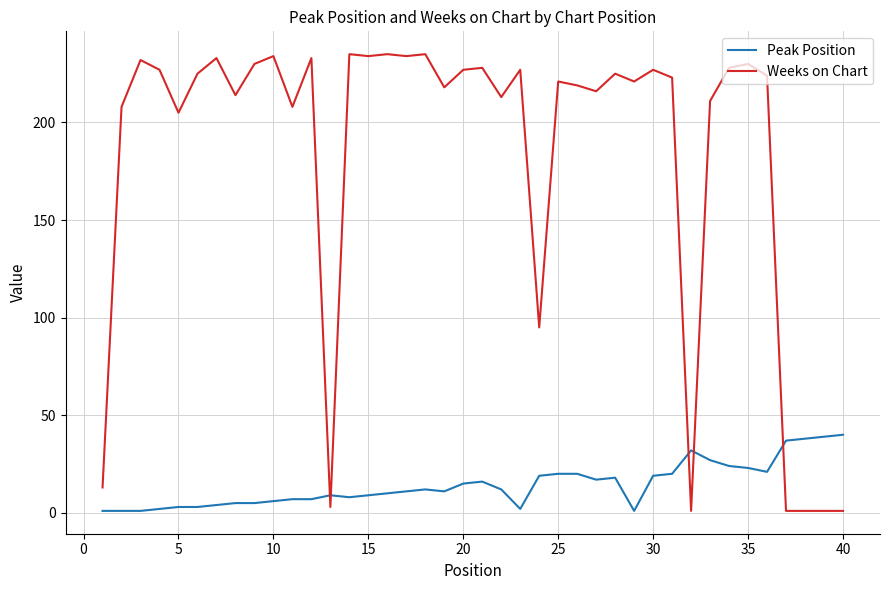

Rank the series by their average value, from lowest to highest.

Peak Position, Weeks on Chart